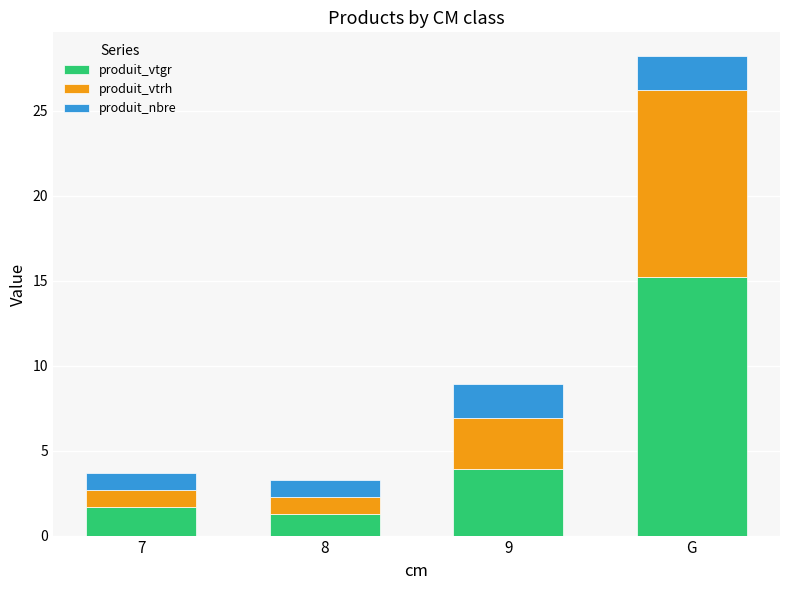

Where is produit_vtgr nearest to the value 8?

9